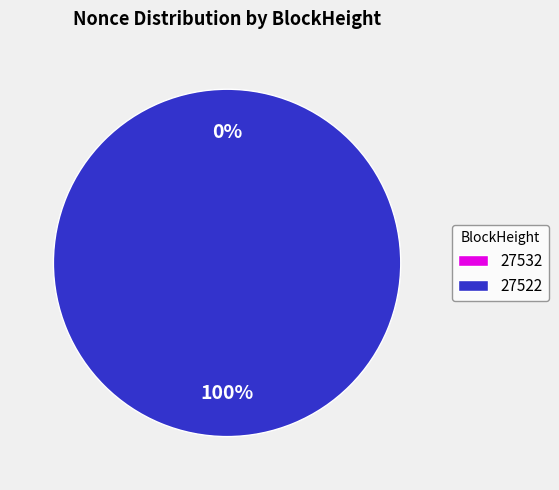

Which slice is the smallest?

27532